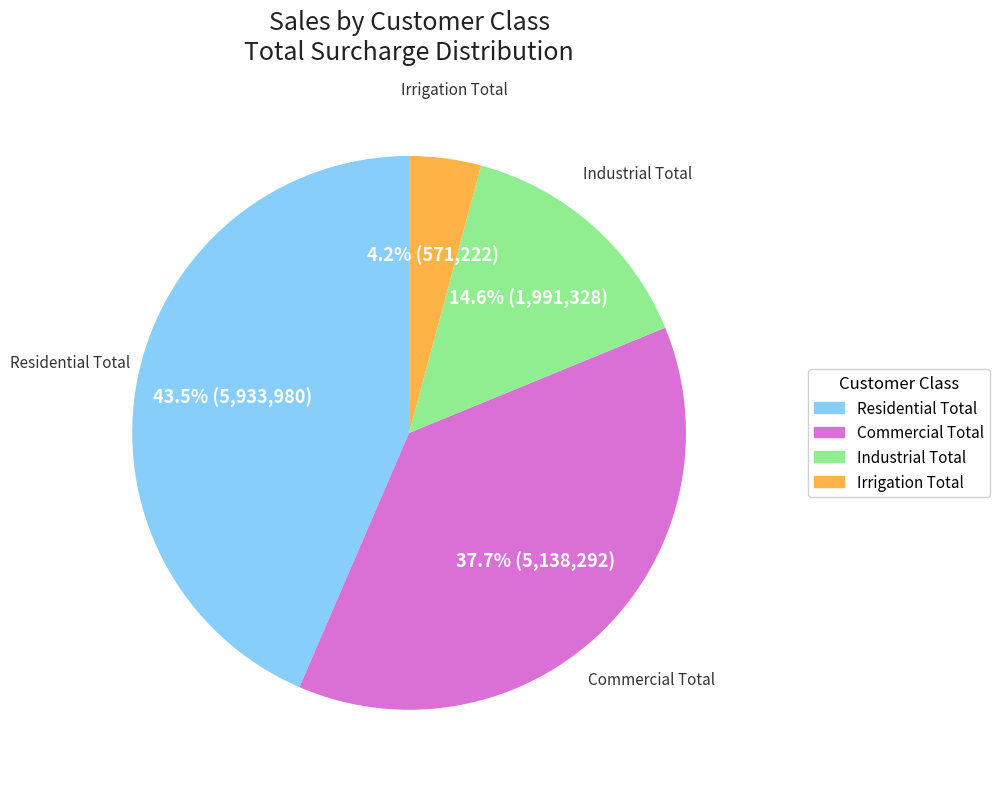

To the nearest percent, what is the difference between the largest and smallest slice percentages?

39%